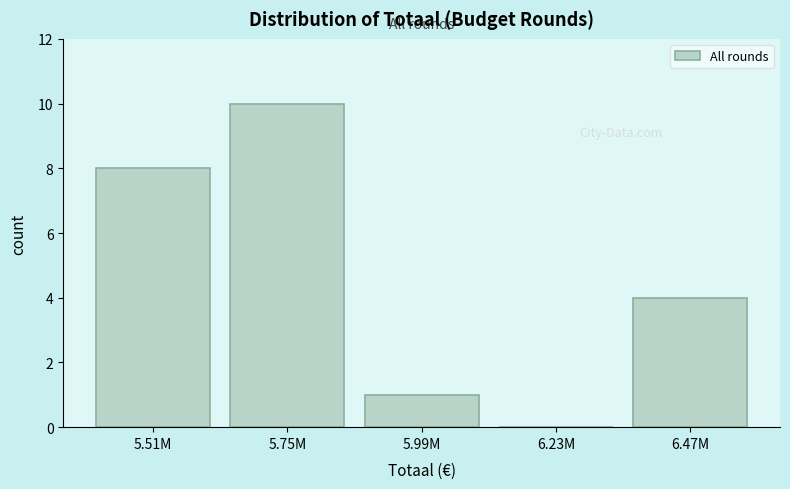

Reading right to left, what are all the values shown in this chart?

6.47M=4	6.23M=0	5.99M=1	5.75M=10	5.51M=8